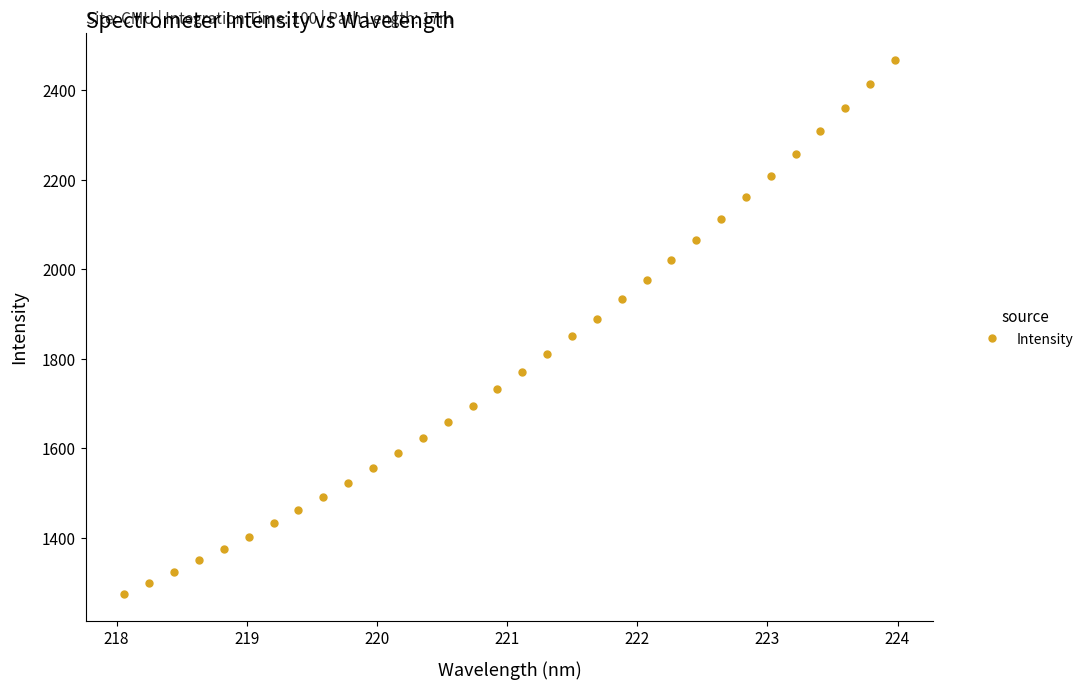

What is the difference between the maximum and minimum values?

1192.6